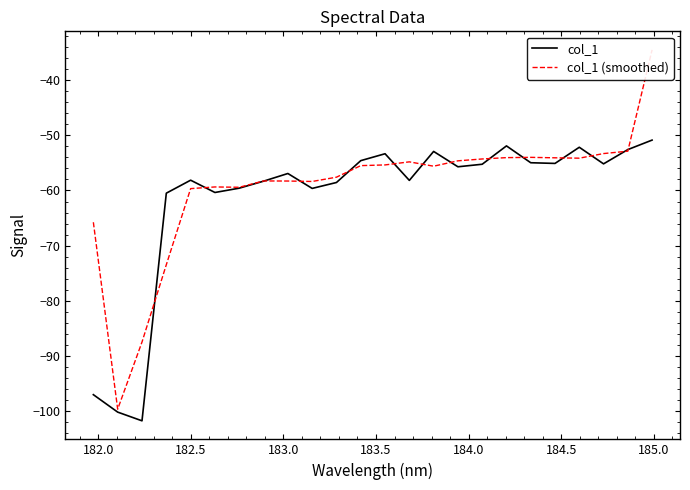

How many categories are shown in the chart?

24